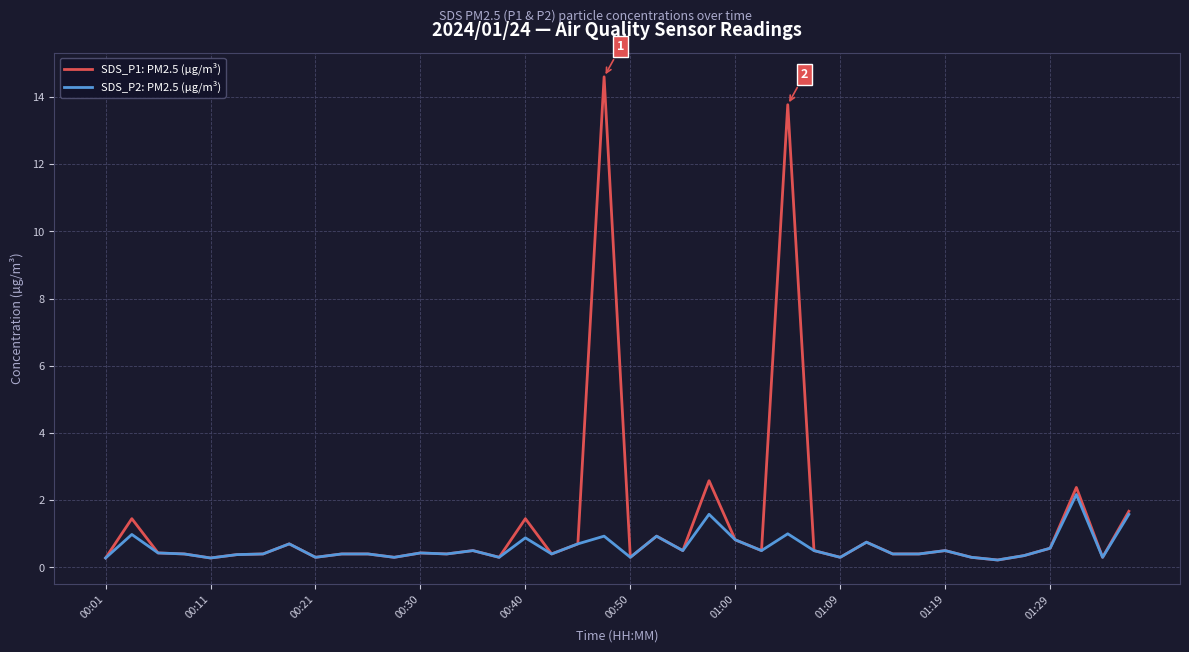

Which series has the widest spread of values?

SDS_P1: PM2.5 (µg/m³)